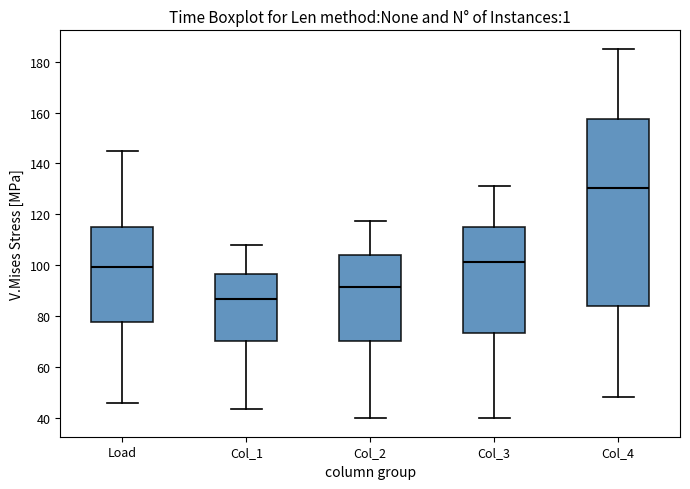

Which box's median line is the lowest?

Col_1